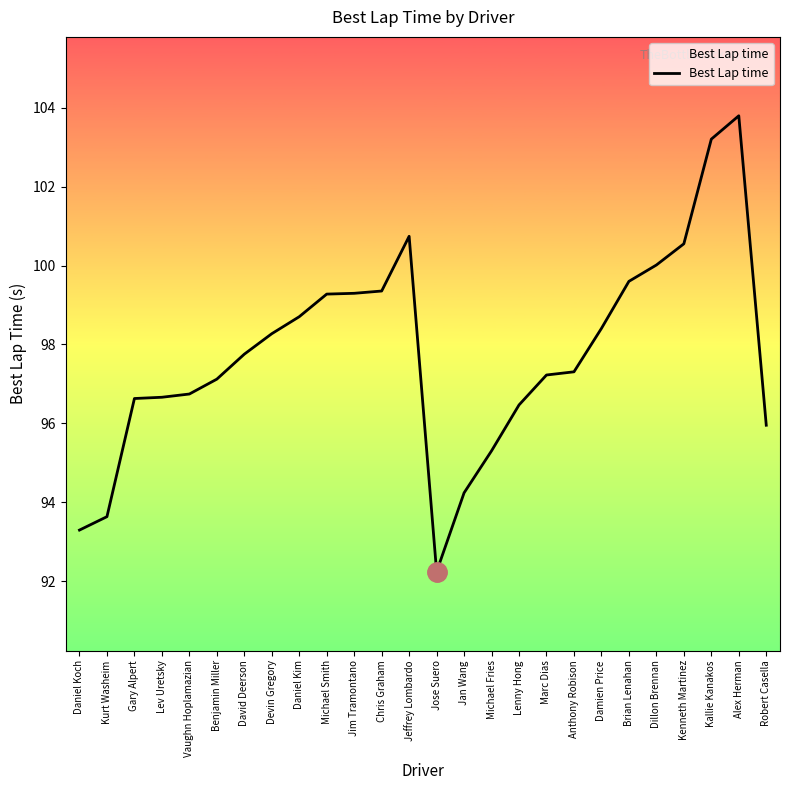

What is the change in value from Jan Wang to Michael Fries?

+1.1